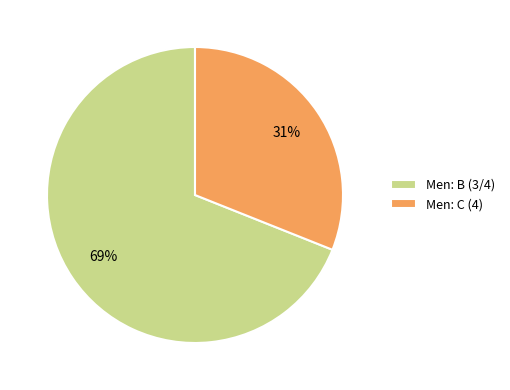

To the nearest percent, what portion does Men: C (4) represent?

31%